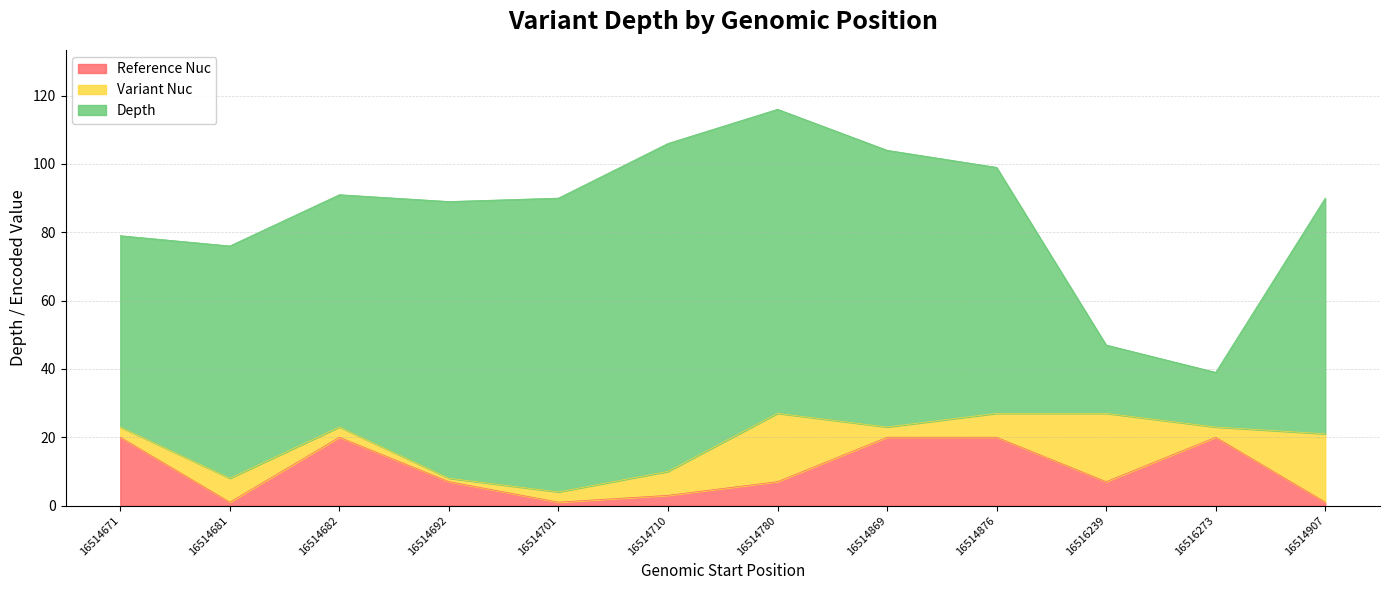

At which category does the chart reach its peak across all series?

16514710